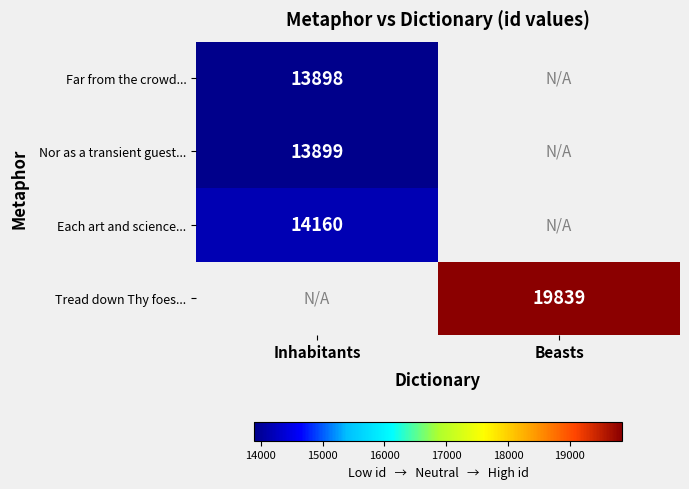

The value of Far from the crowd... at Inhabitants is 4991. True or false?

False